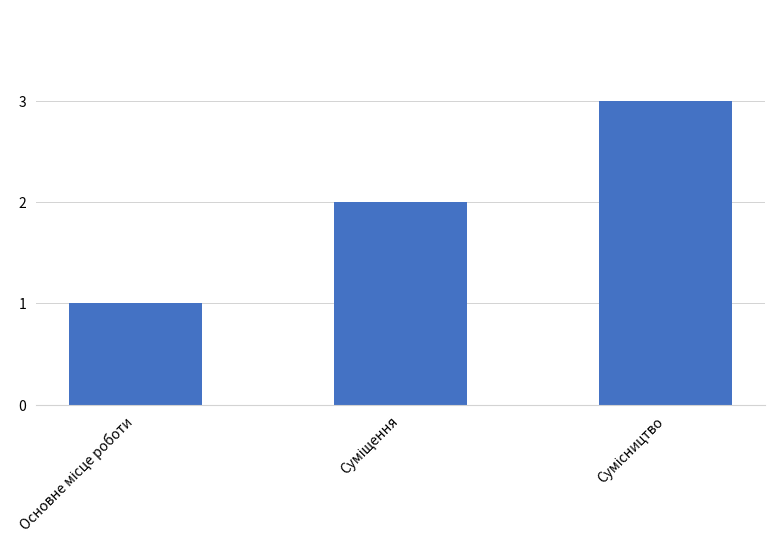

What is the sum of all values?

6